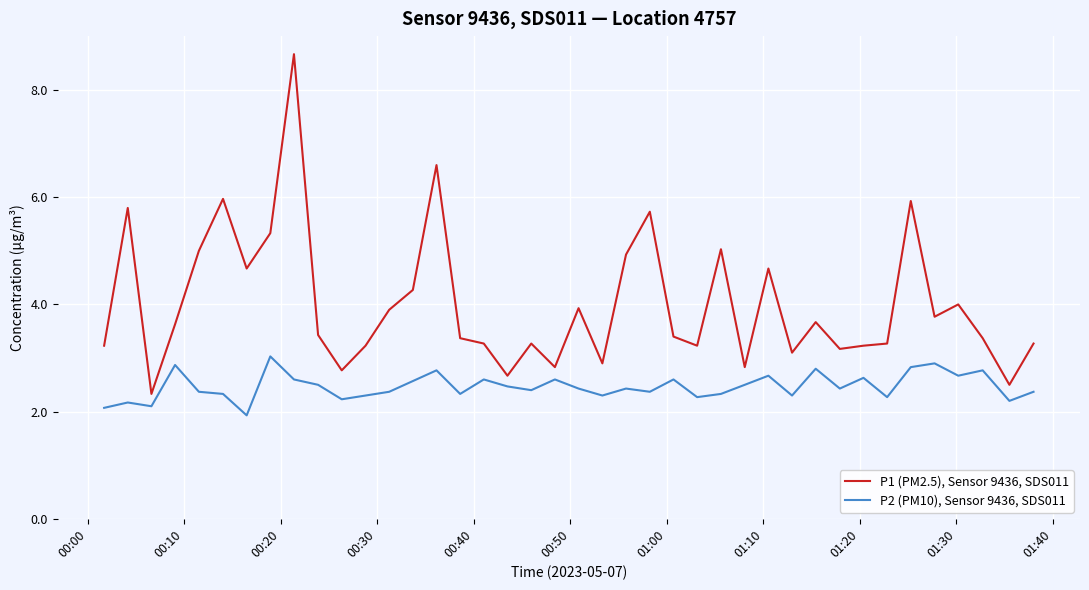

Which series has the largest total across all categories?

P1 (PM2.5), Sensor 9436, SDS011